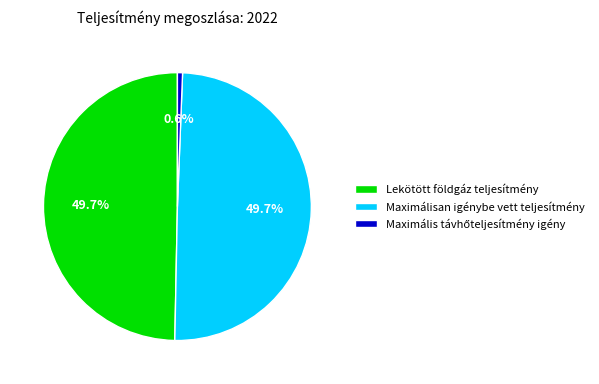

Is Lekötött földgáz teljesítmény the majority of the pie?

No